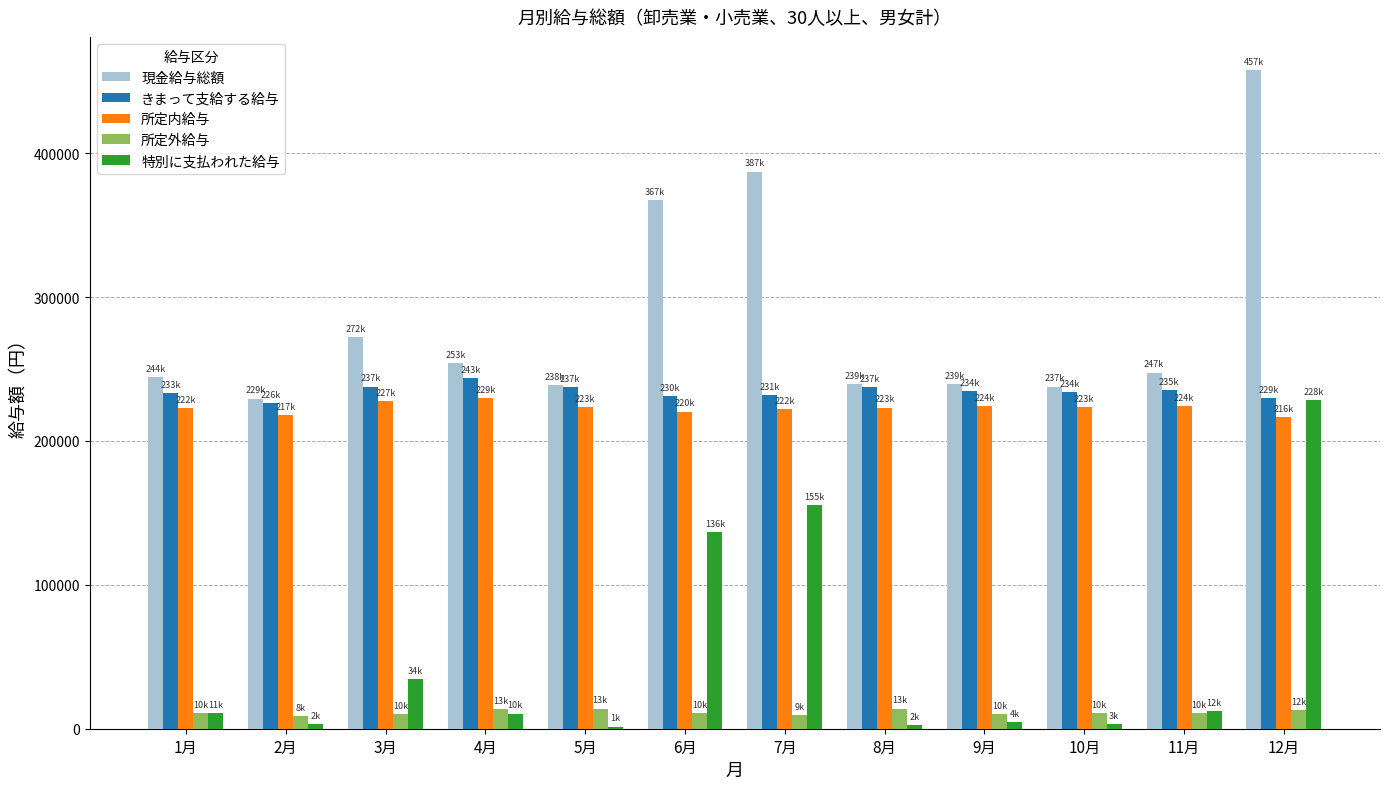

What is the difference between the highest and lowest values at 7月?

377636